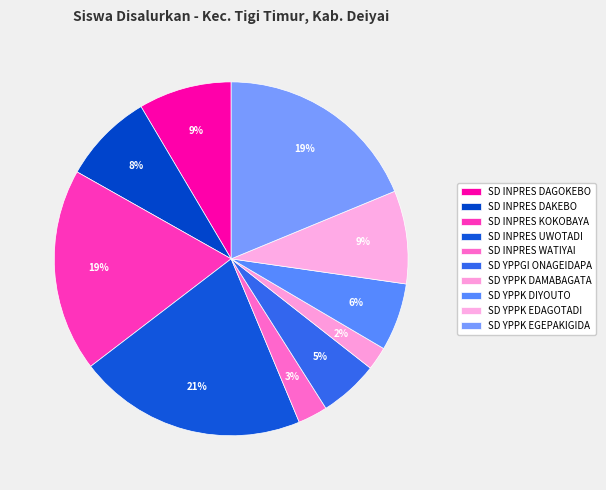

Does SD INPRES KOKOBAYA represent more than half of the total?

No